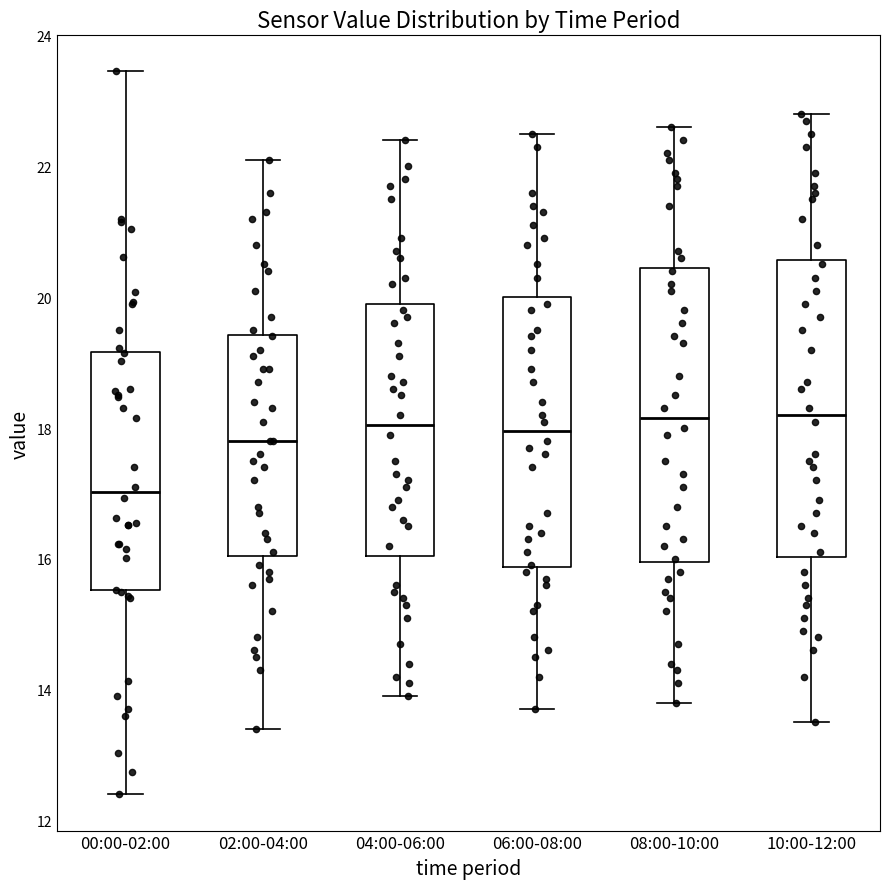

Reading left to right, transcribe this box plot: for each box, give where its median line is, the range the box spans, and where its two whiskers end, as read against the y-axis. The values are not printed on the chart, so give them approximately, as read against the axis.

00:00-02:00: median 17.0, box 15.6 to 19.2, whiskers 12.4 to 23.4
02:00-04:00: median 17.8, box 16.0 to 19.4, whiskers 13.4 to 22.2
04:00-06:00: median 18.0, box 16.0 to 20.0, whiskers 14.0 to 22.4
06:00-08:00: median 18.0, box 15.8 to 20.0, whiskers 13.8 to 22.6
08:00-10:00: median 18.2, box 16.0 to 20.4, whiskers 13.8 to 22.6
10:00-12:00: median 18.2, box 16.0 to 20.6, whiskers 13.6 to 22.8